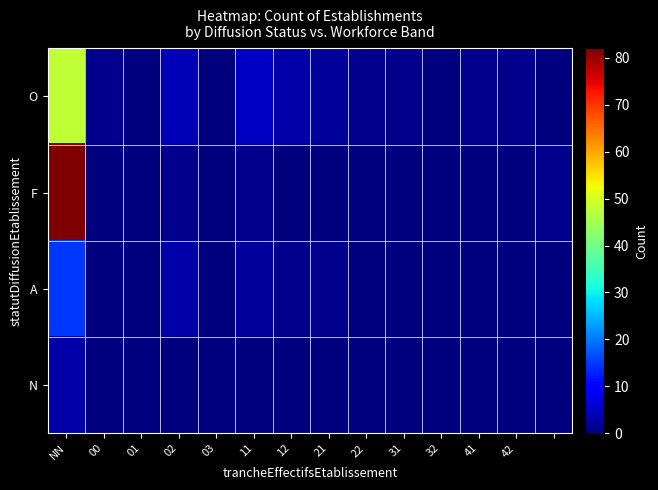

Reading left to right, list all the values displayed in this chart.

O: 48	1	0	4	0	5	3	2	1	1	0	1	1	0
F: 82	0	0	1	0	1	0	0	0	0	0	0	0	1
A: 15	0	0	3	0	2	1	1	0	0	0	0	0	0
N: 3	0	0	0	0	0	0	0	0	0	0	0	0	0